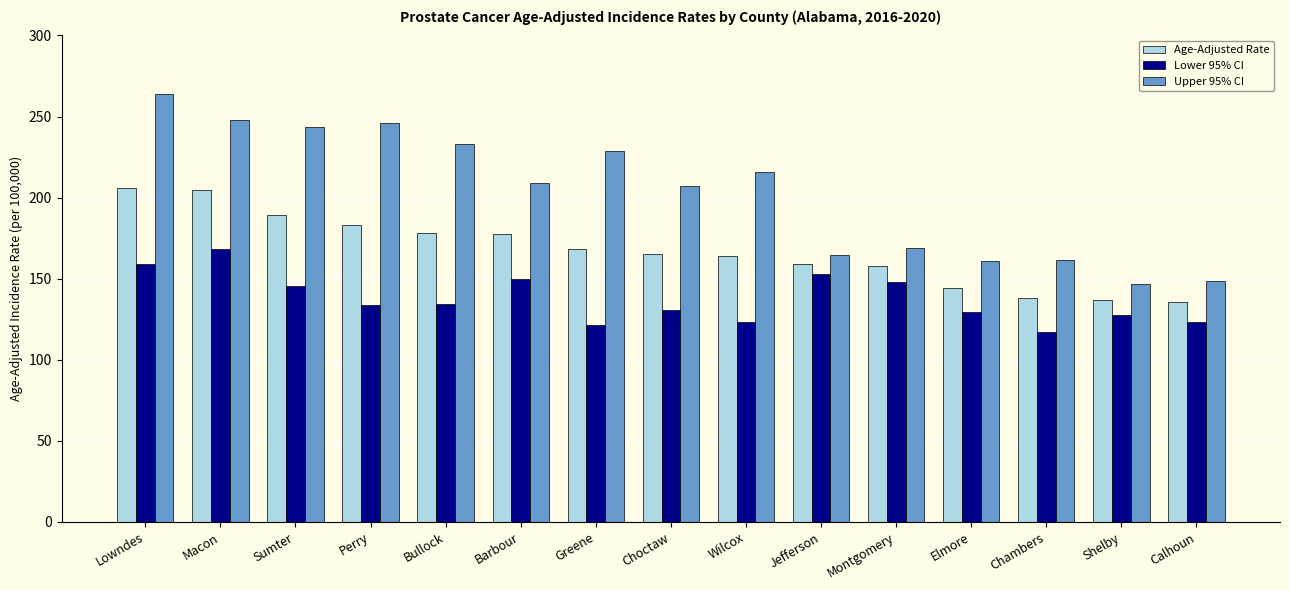

Rank the series at Chambers from highest to lowest value.

Upper 95% CI, Age-Adjusted Rate, Lower 95% CI